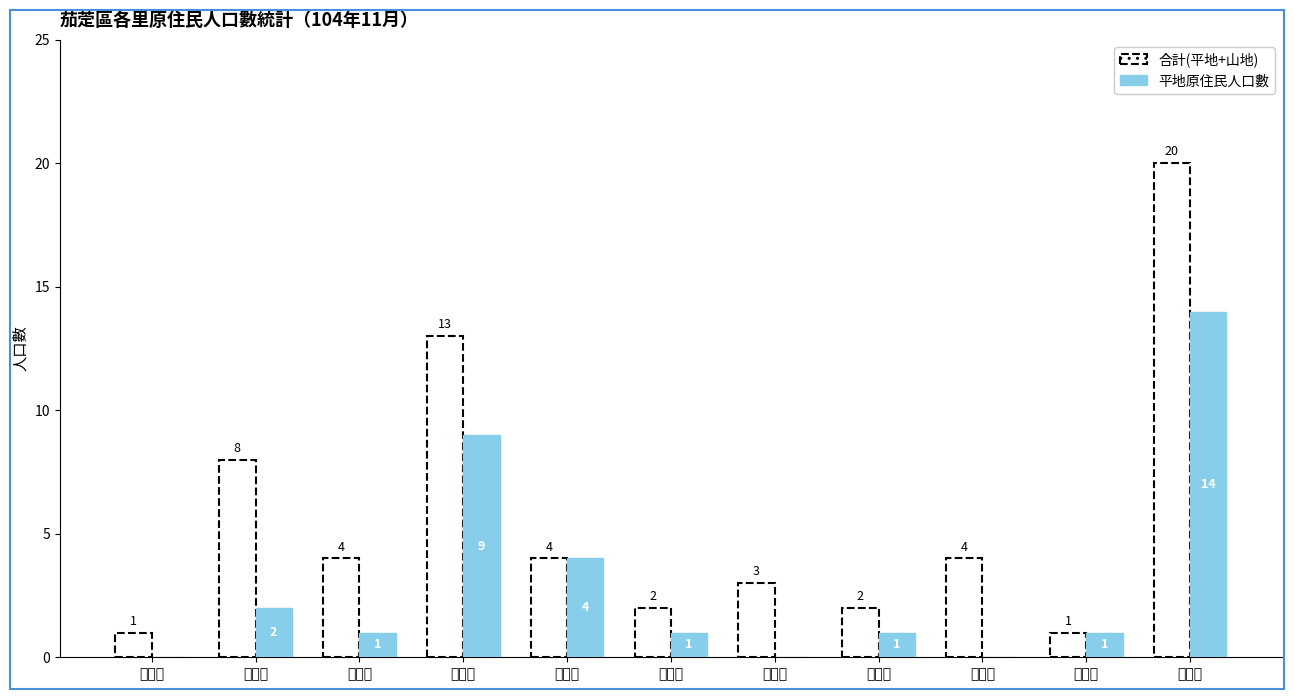

True or false: 合計(平地+山地) has a value of 1 at 和協里.

True